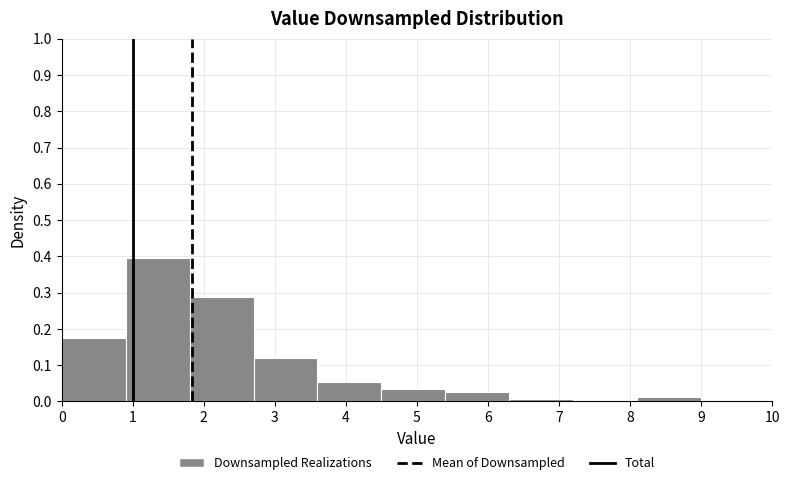

How tall is the bar that spans 1.8 to 2.7 on the x-axis? The values are not printed on the chart, so give them approximately, as read against the axis.

0.29